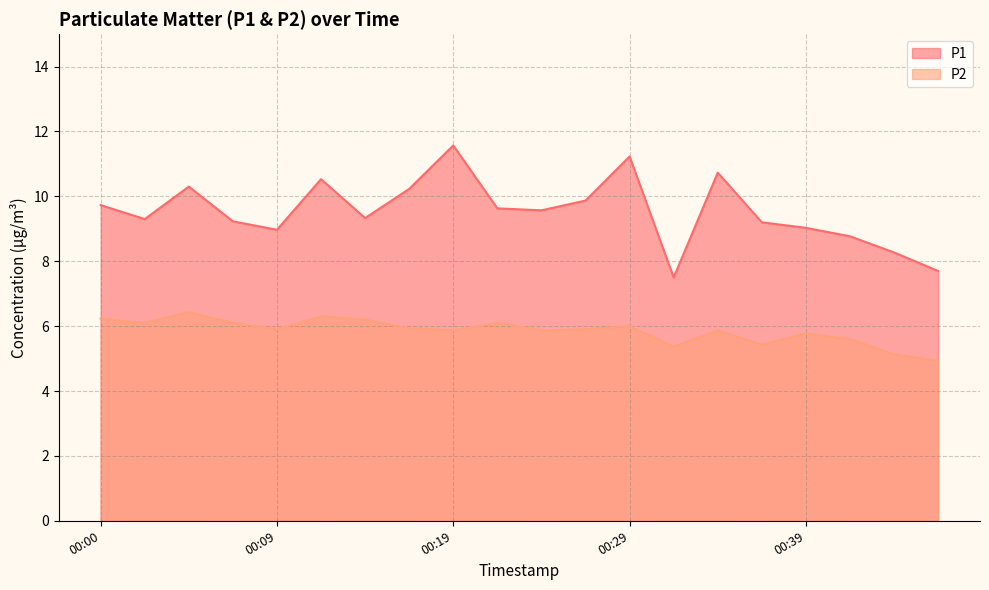

At which category does the chart reach its peak across all series?

00:19